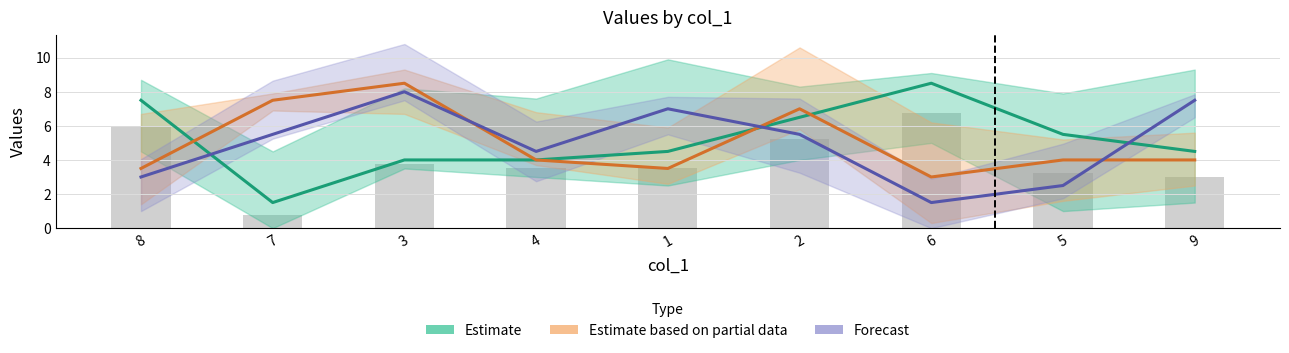

Is it true that Estimate equals 13.9 at 6?

False